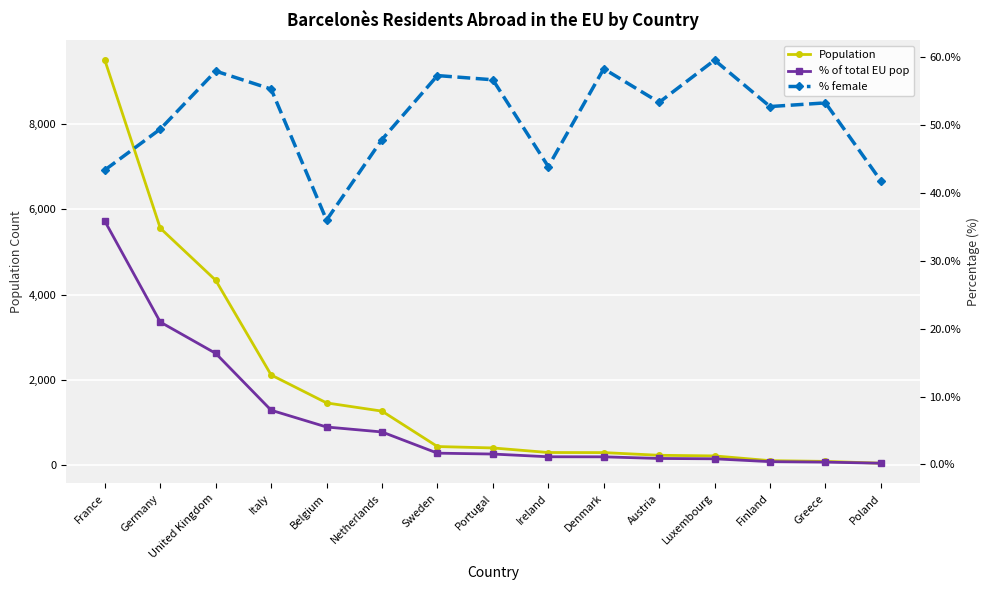

How many lines are shown in the chart?

3